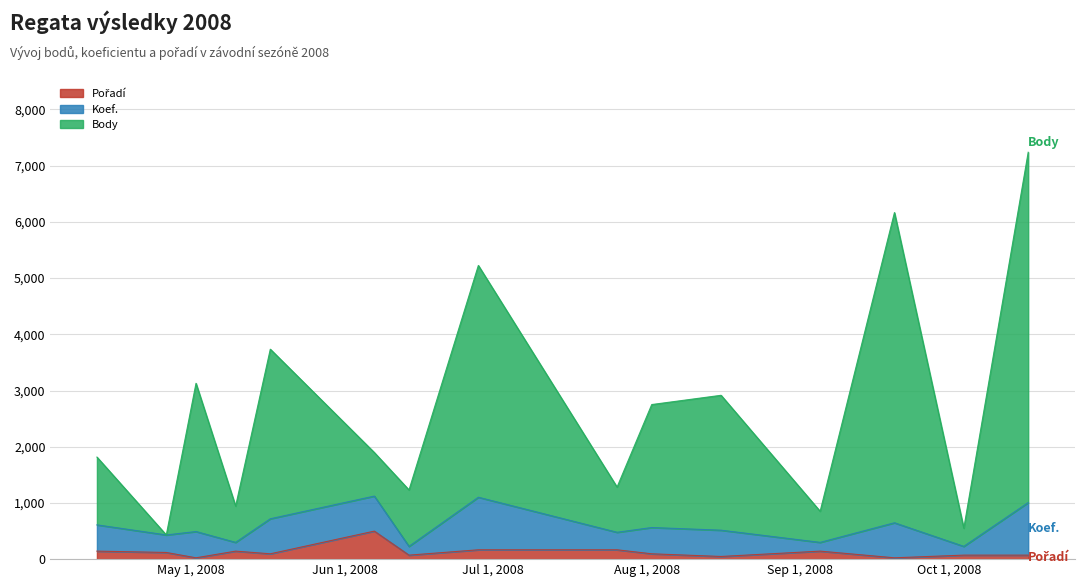

Count the number of categories in the chart.

15